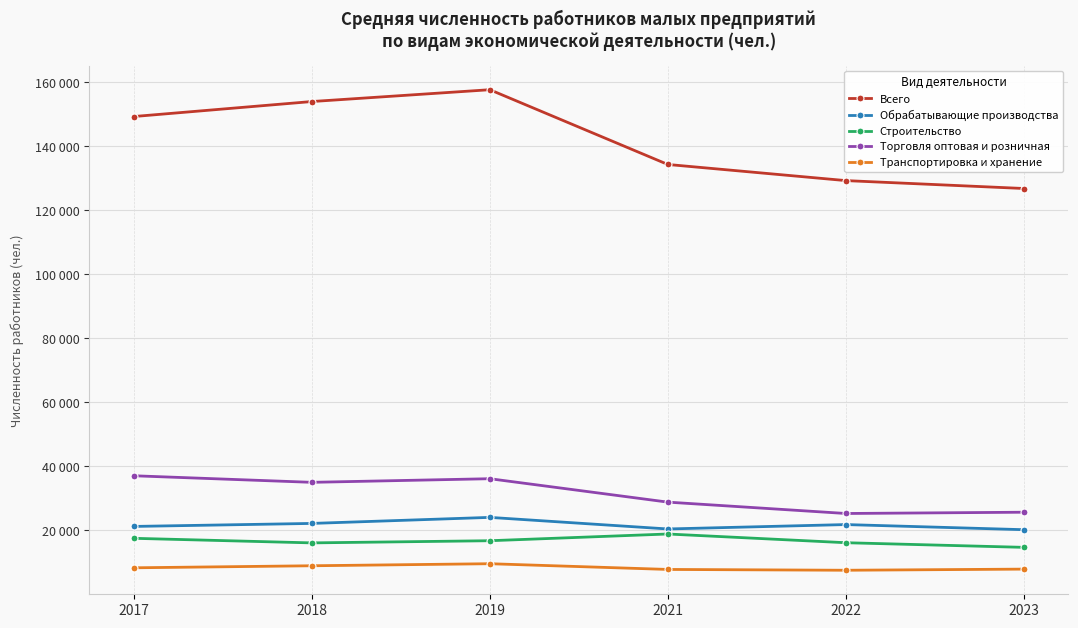

True or false: Всего and Обрабатывающие производства intersect in this chart.

False